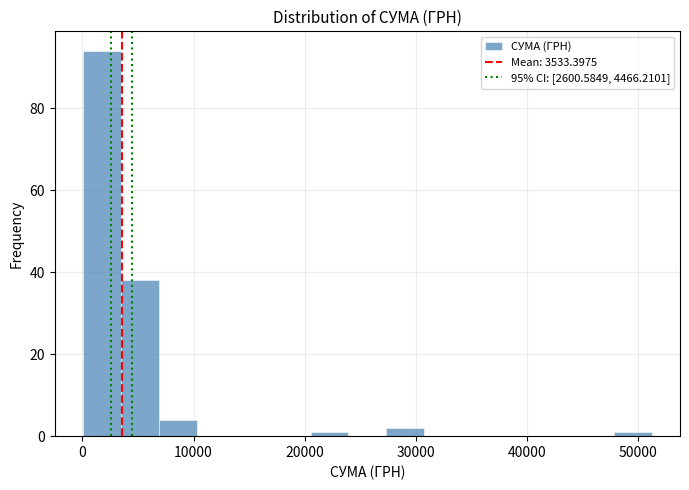

Read against the x-axis, roughly where is the centre of the tallest bar?

2000